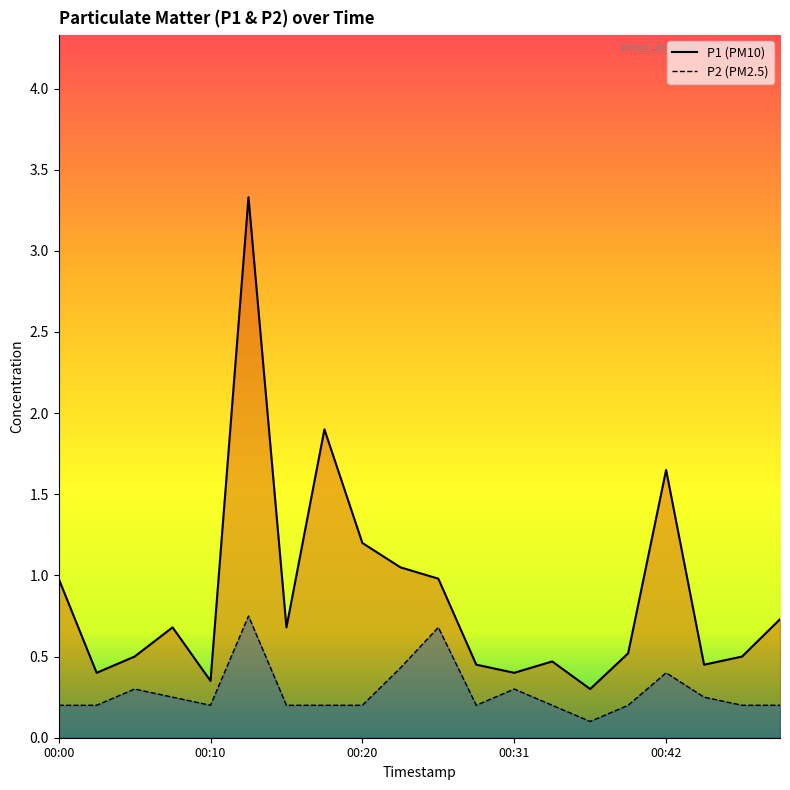

Is the value of P2 at 00:08 greater than the value of P1 at 00:50?

No